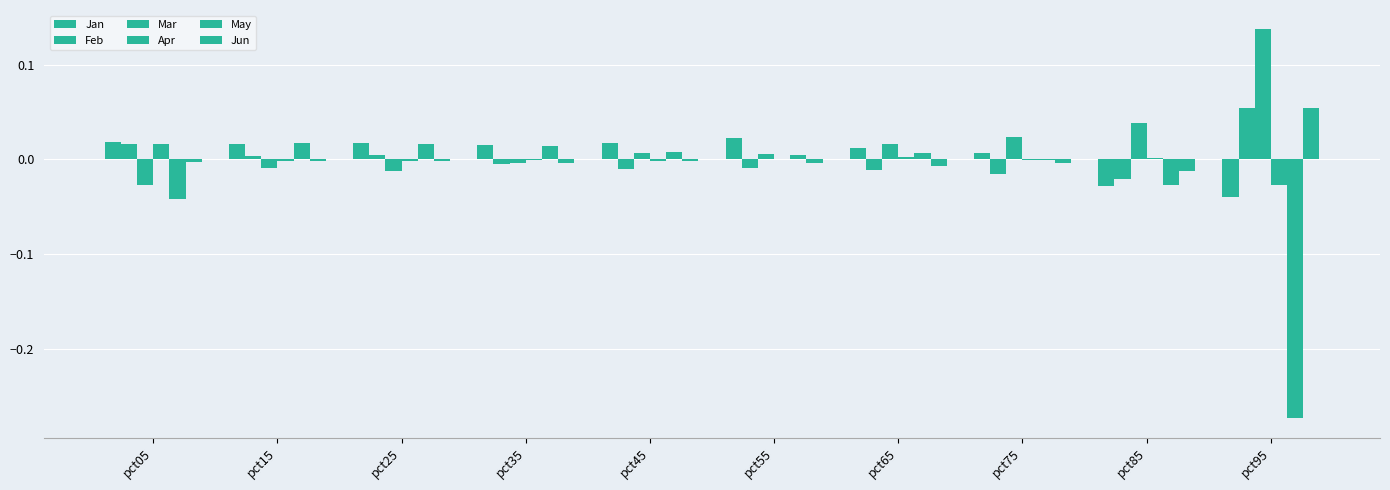

Which category has the highest value in the Apr series?

pct05